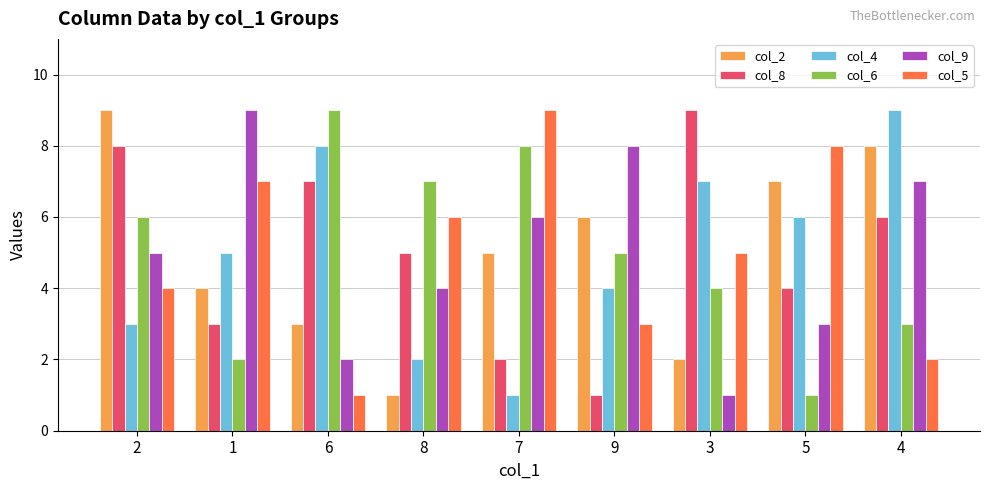

What is the value of the col_2 bar at the 3rd from the left?

3